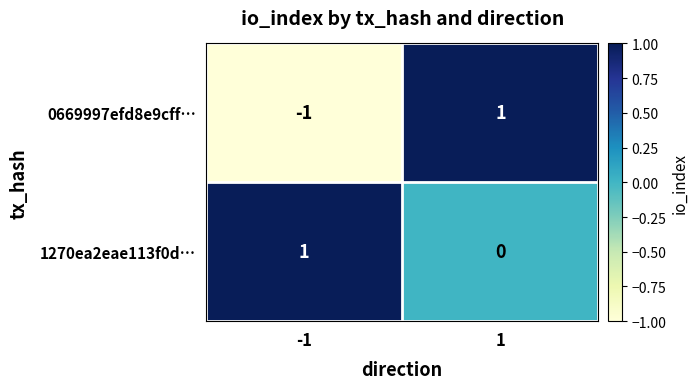

What is the total value across all series at 1?

1